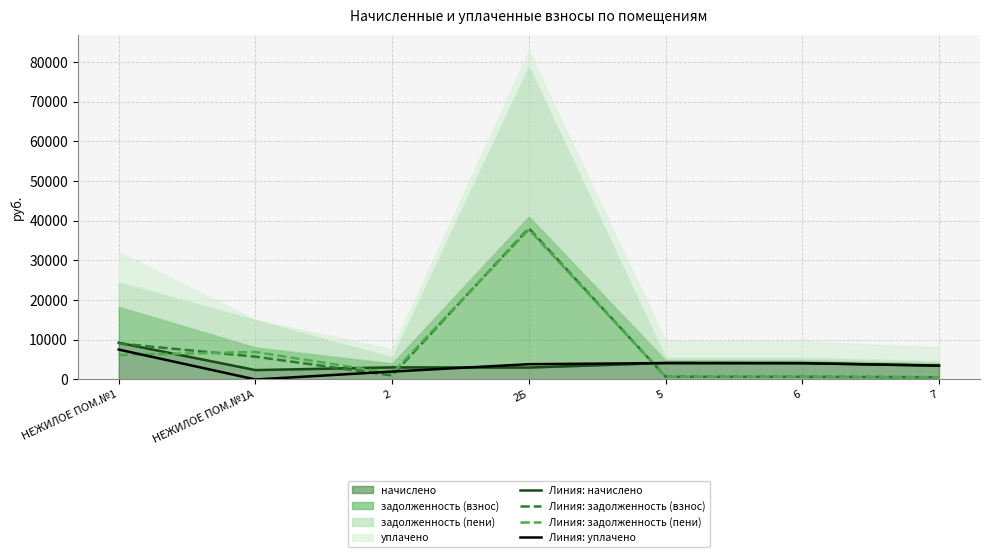

What position from the right is 6?

2